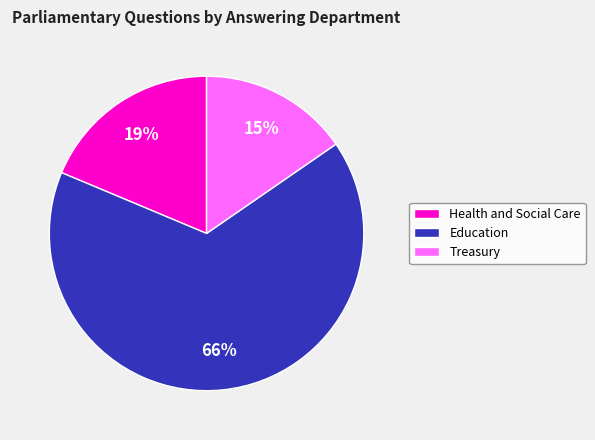

To the nearest percent, what is the difference between the largest and smallest slice percentages?

51%